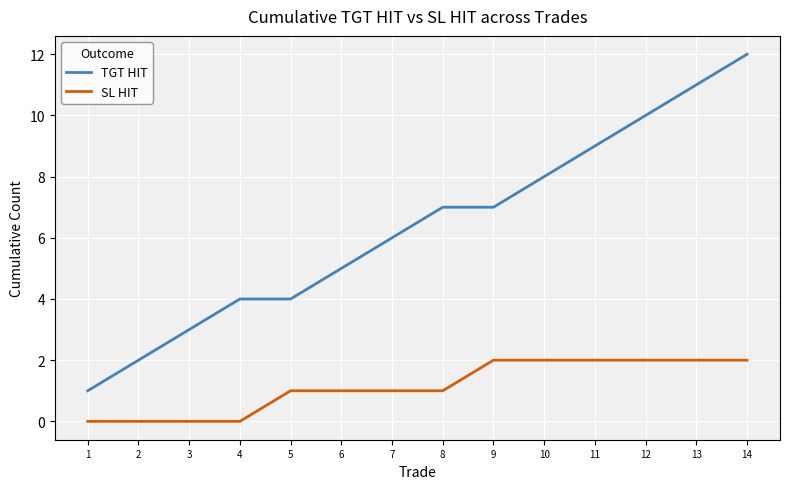

True or false: TGT HIT and SL HIT intersect in this chart.

False